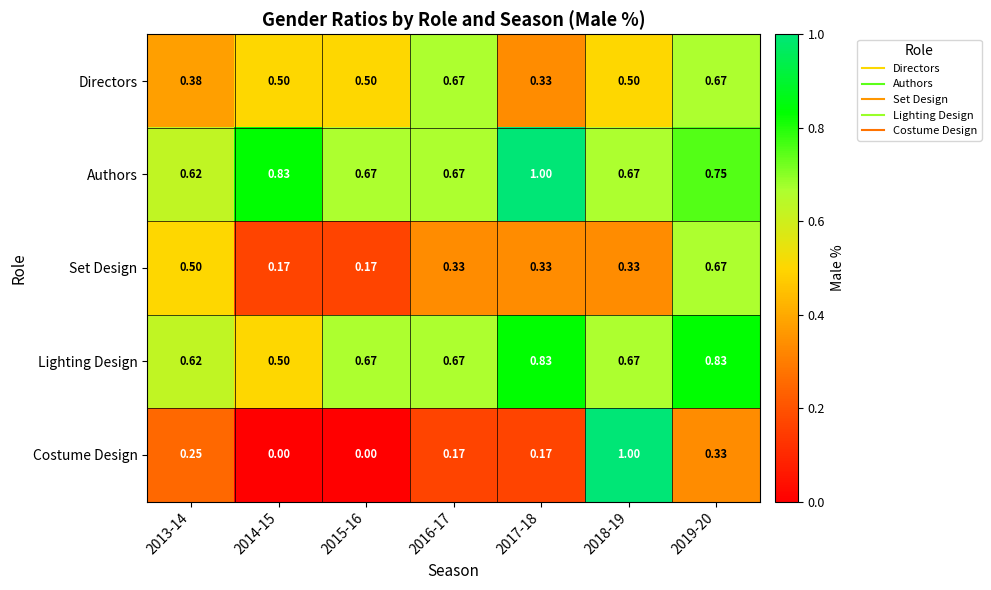

Is the value of Directors at 2018-19 greater than the value of Set Design at 2014-15?

Yes